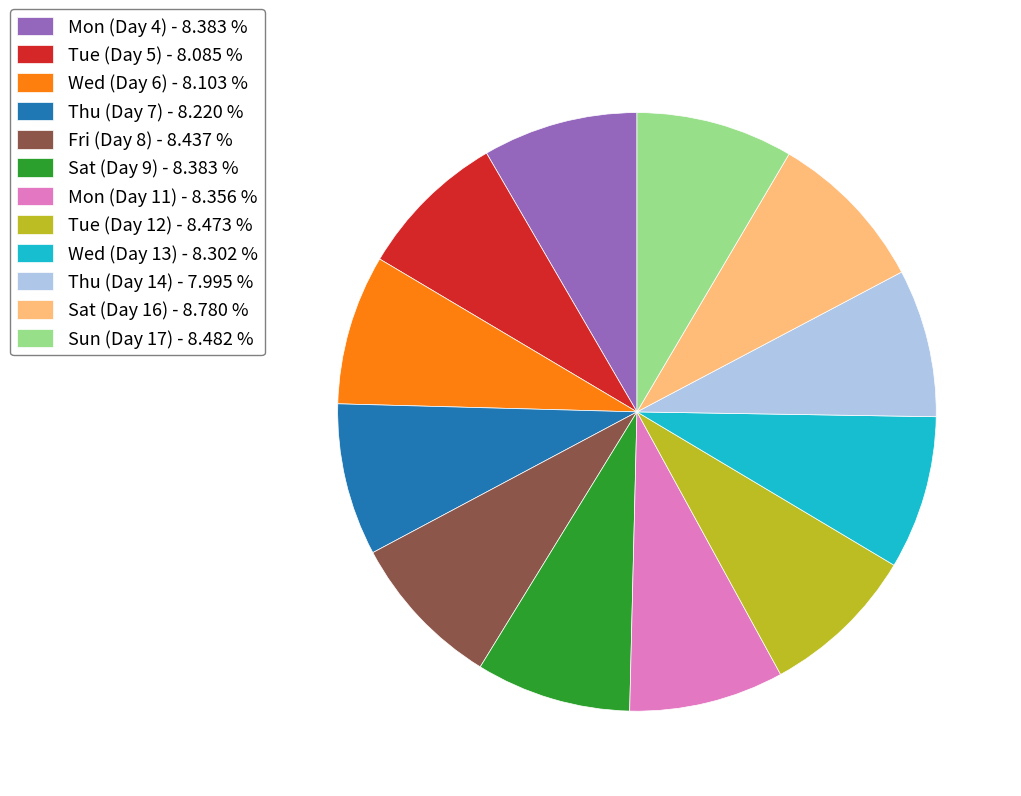

What is the ratio of the value at Tue (Day 5) - 8.085 % to the value at Sun (Day 17) - 8.482 %?

1.0